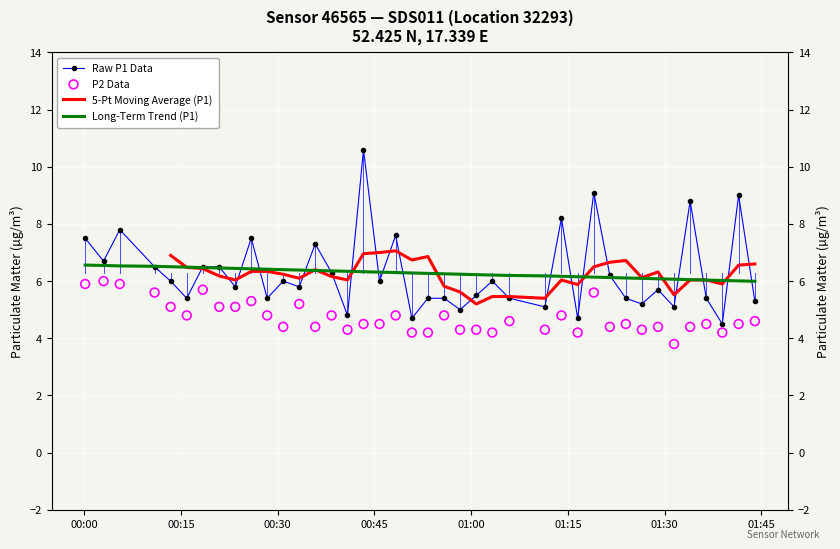

Which series reaches the maximum Y coordinate?

Raw P1 Data